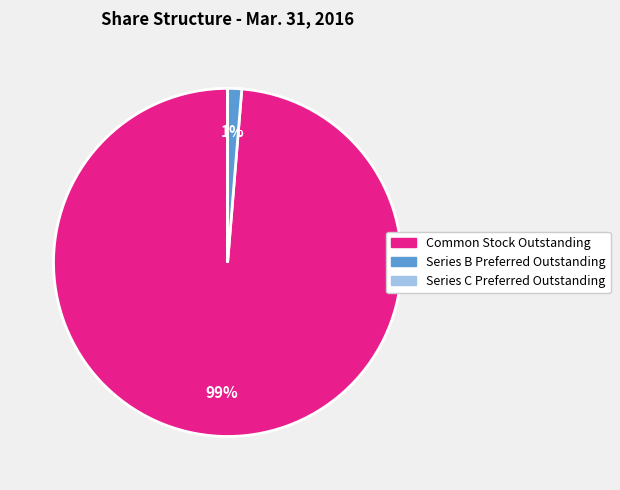

To the nearest percent, what is the difference between the largest and smallest slice percentages?

99%